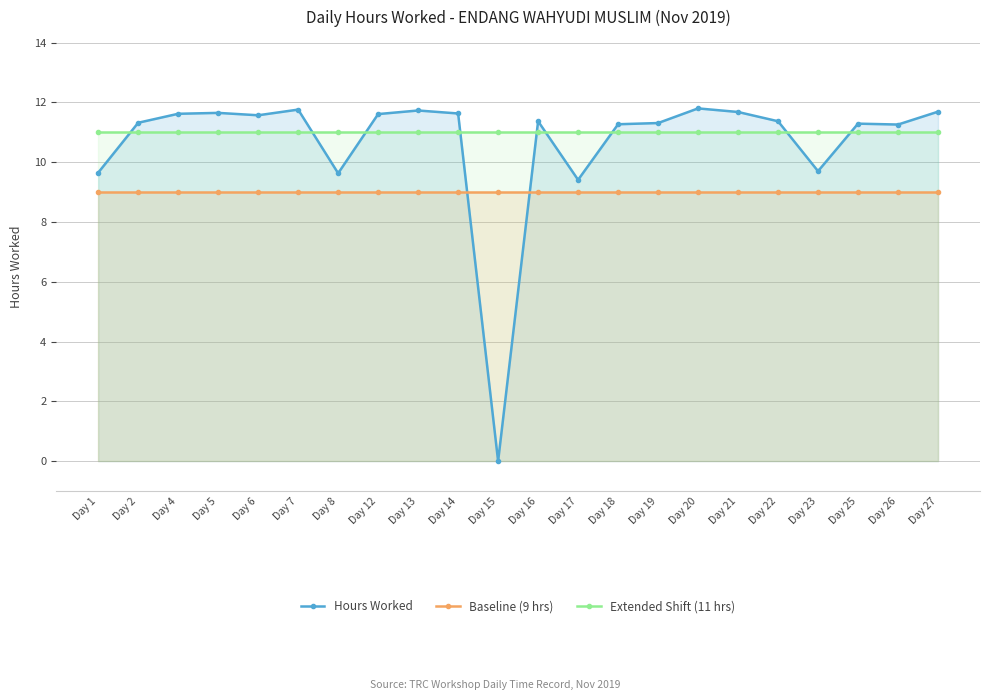

After their last crossing, which series has the higher values: Baseline (9 hrs) or Hours Worked?

Hours Worked